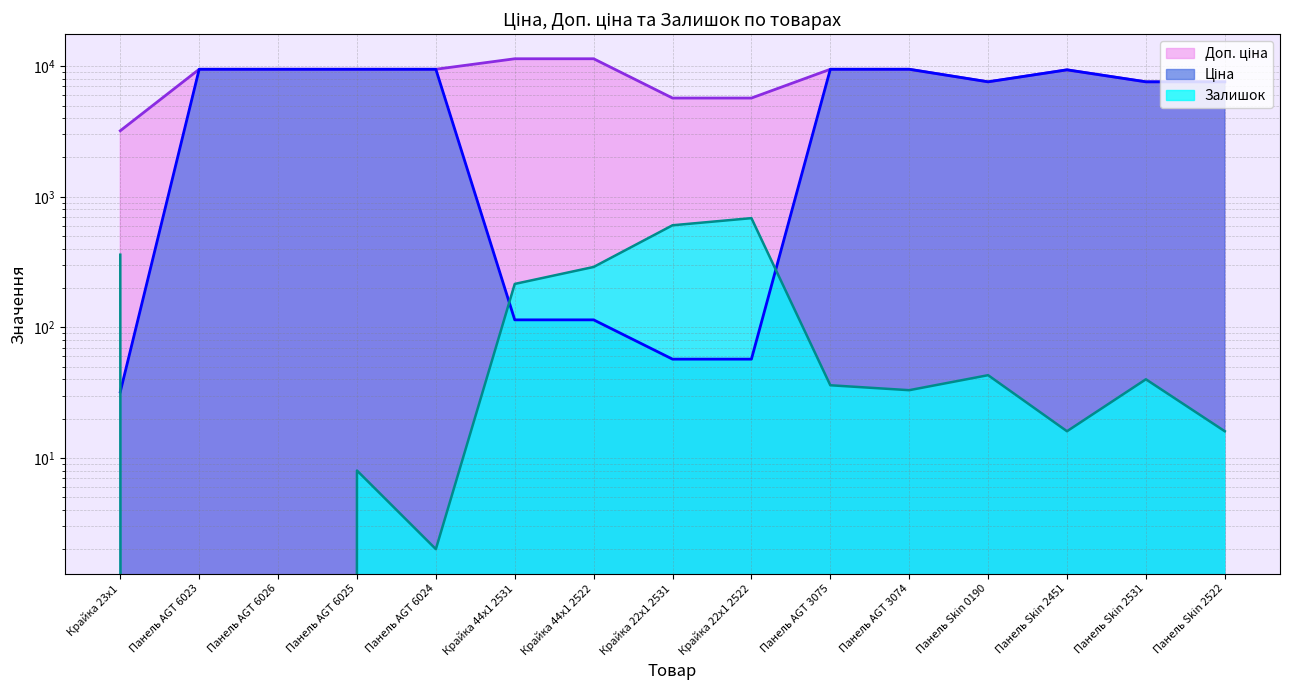

True or false: Ціна and Доп. ціна intersect in this chart.

False